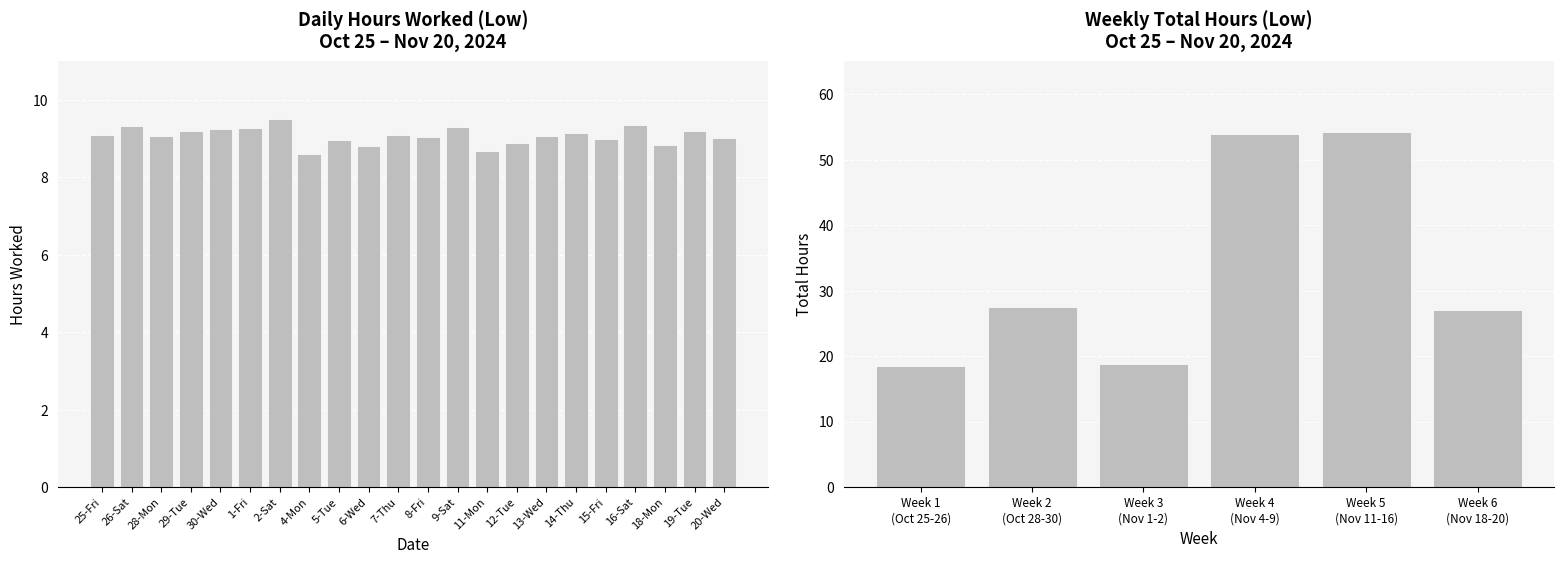

Reading right to left, what are all the values shown in this chart?

20-Wed=9.0	19-Tue=9.2	18-Mon=8.8	16-Sat=9.4	15-Fri=9.0	14-Thu=9.2	13-Wed=9.1	12-Tue=8.9	11-Mon=8.7	9-Sat=9.3	8-Fri=9.0	7-Thu=9.1	6-Wed=8.8	5-Tue=9.0	4-Mon=8.6	2-Sat=9.5	1-Fri=9.3	30-Wed=9.3	29-Tue=9.2	28-Mon=9.1	26-Sat=9.3	25-Fri=9.1